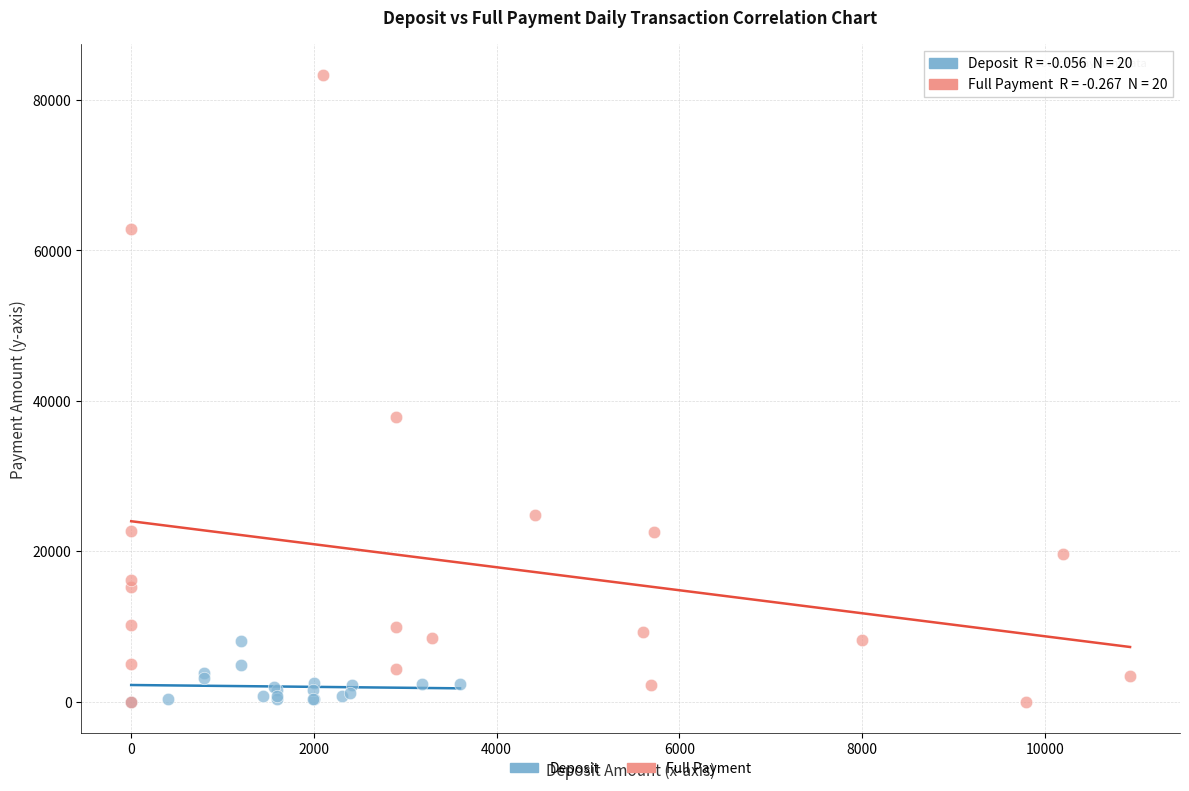

Which series has the widest spread of Y values?

Full Payment